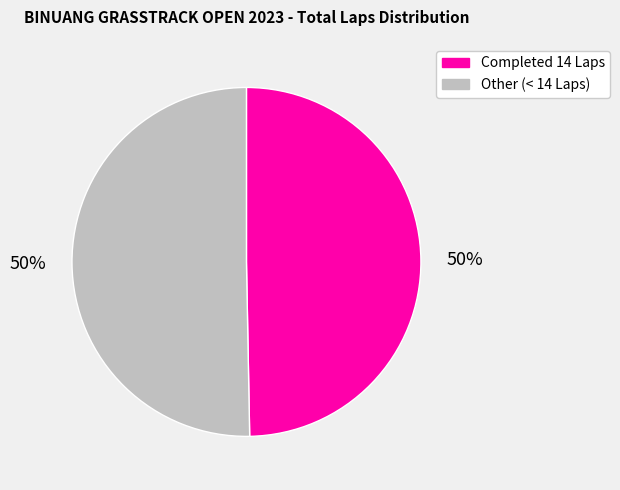

To the nearest percent, what portion does Completed 14 Laps represent?

50%